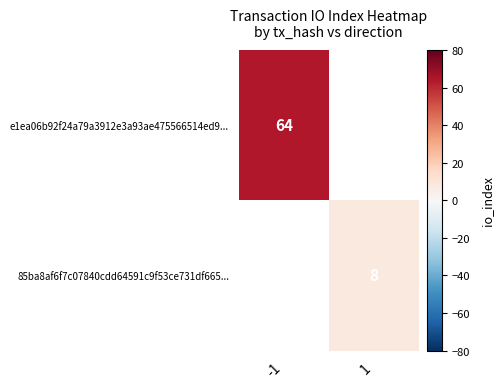

Which label corresponds to the smallest value in the chart?

1